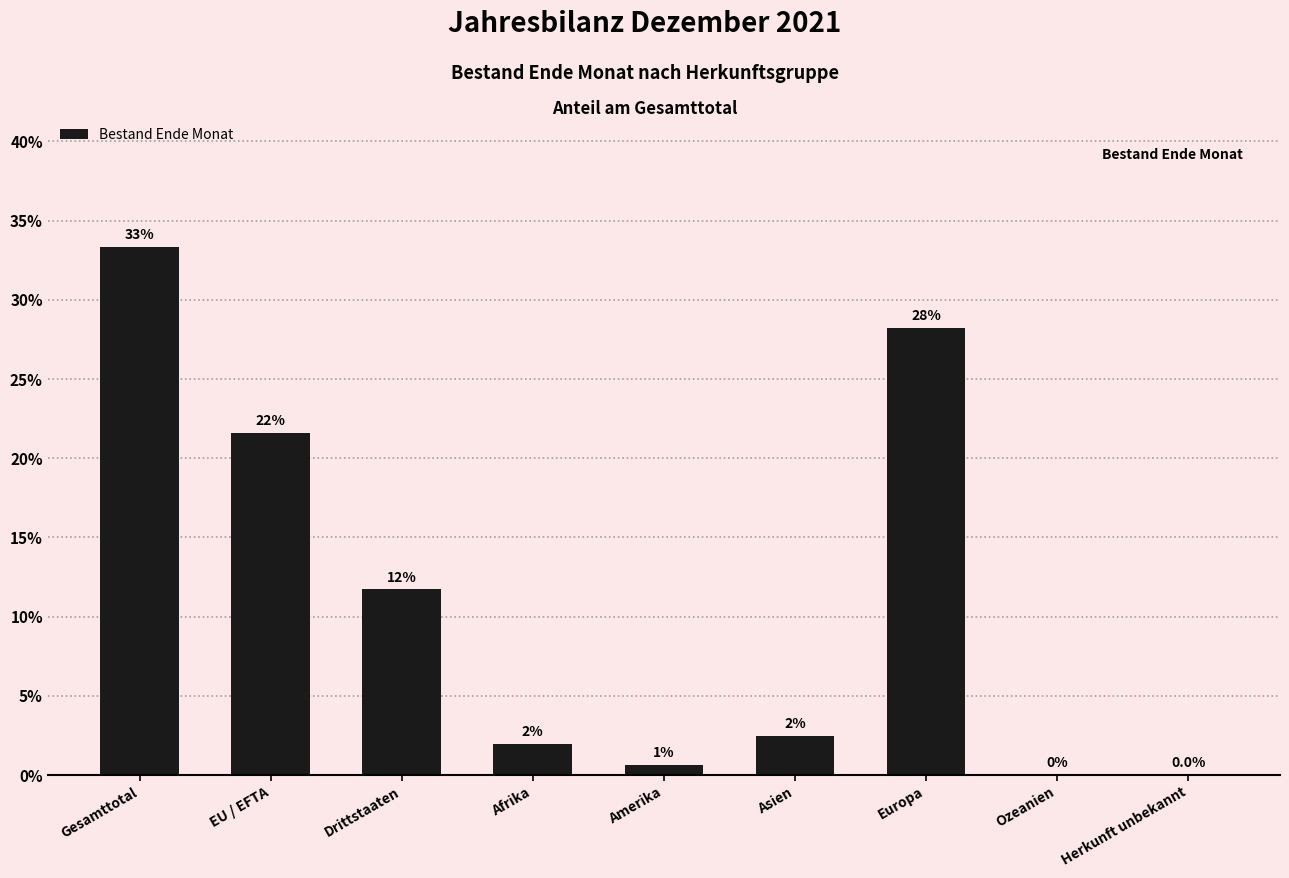

Rank the categories by value from highest to lowest.

Gesamttotal, Europa, EU / EFTA, Drittstaaten, Asien, Afrika, Amerika, Herkunft unbekannt, Ozeanien